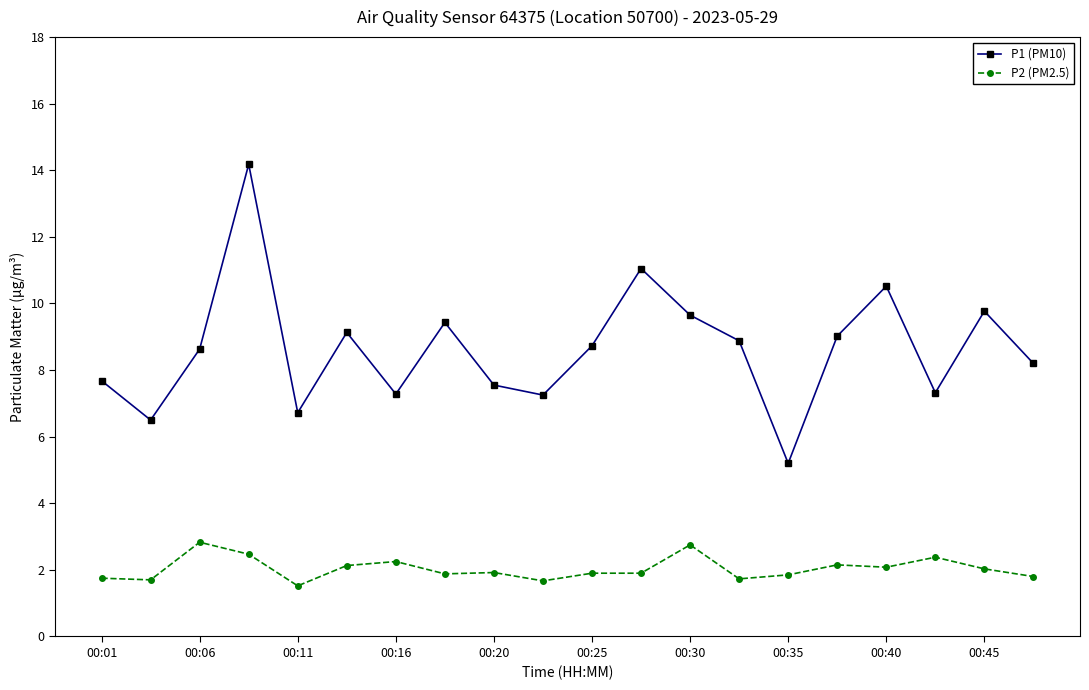

What is the difference between the maximum and minimum values in the P1 (PM10) series?

9.0